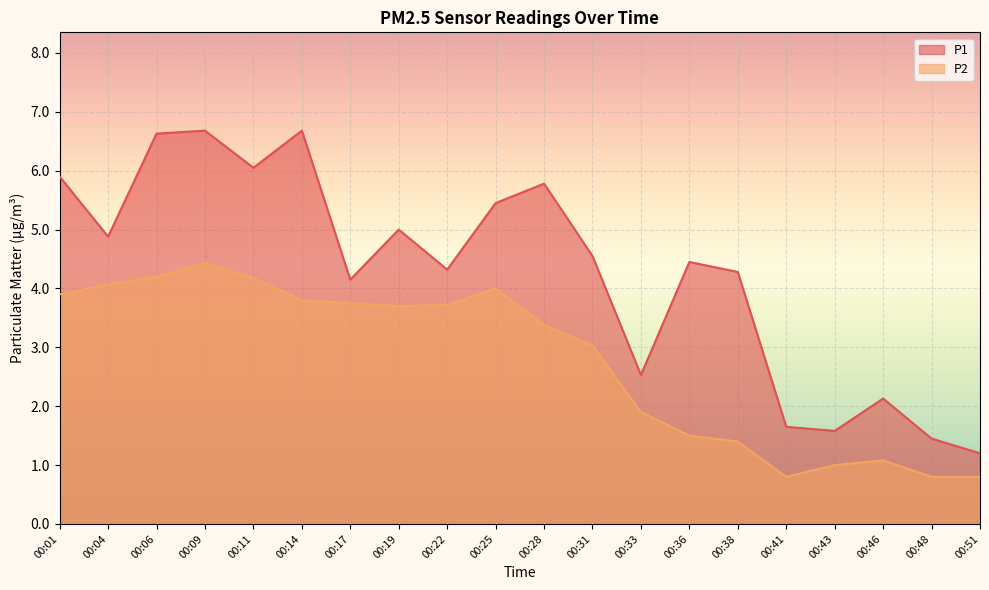

What is the highest value of the P2 series?

4.4